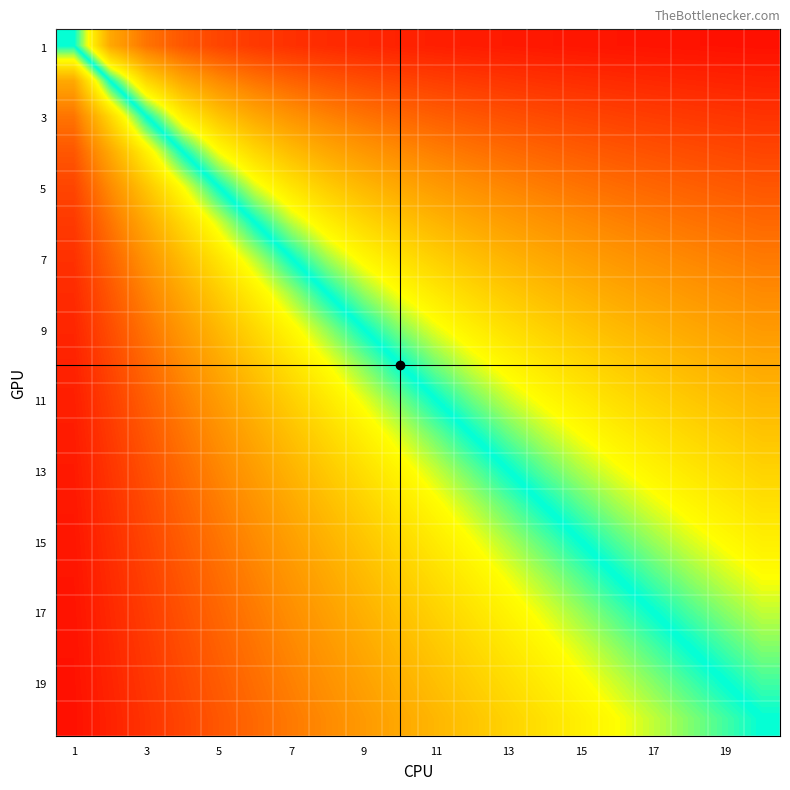

What is the maximum value shown in the chart?

0.9